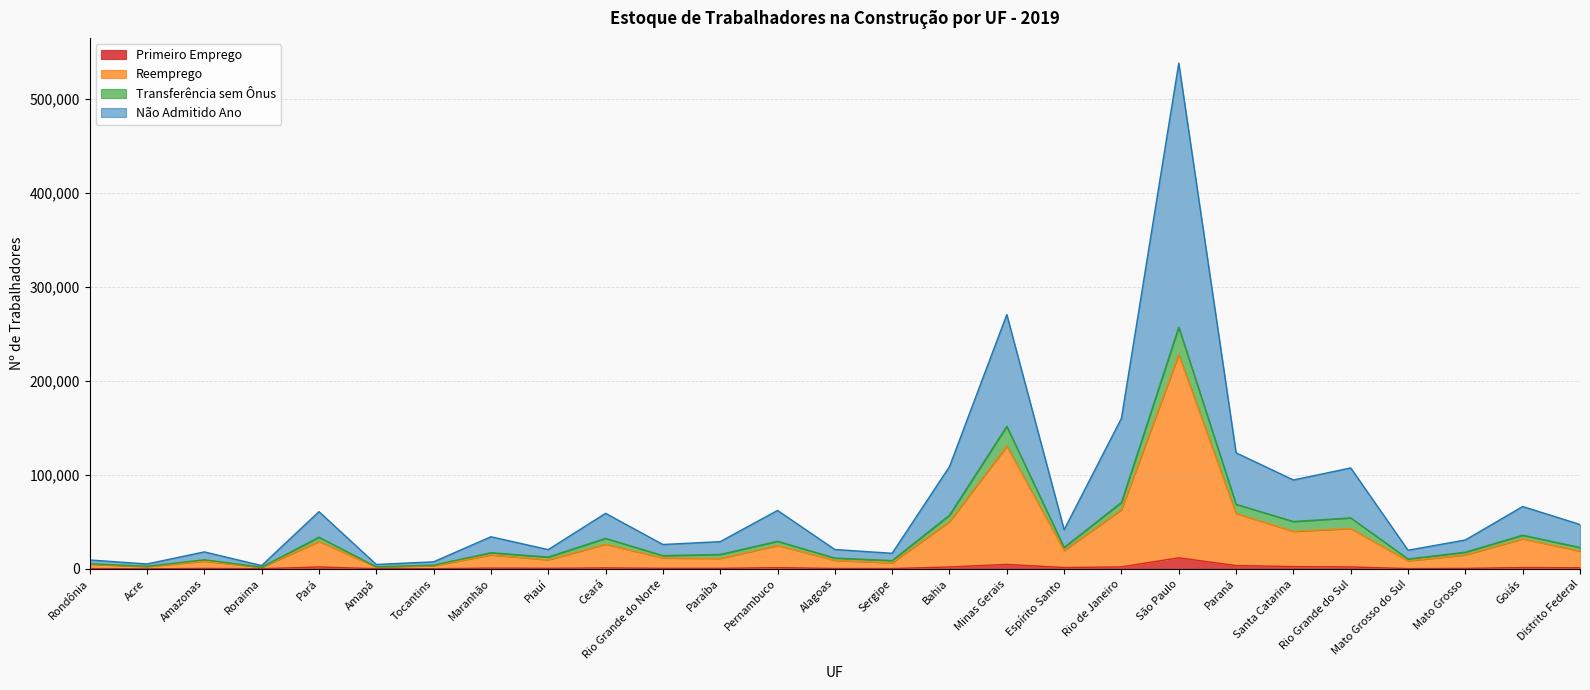

Does the chart have visible grid lines?

Yes